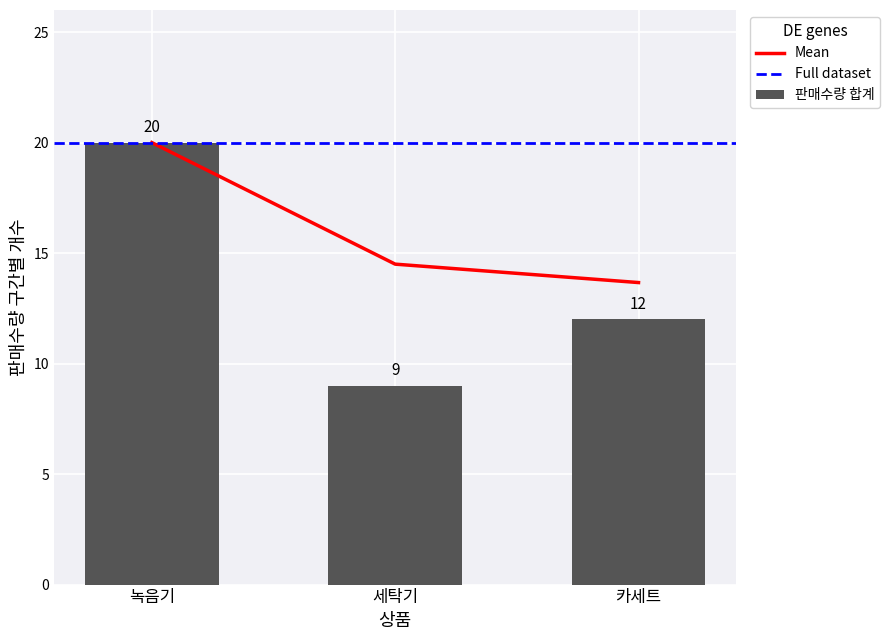

What is the value of the 판매수량 30 bar at the 1st from the left?

20.0